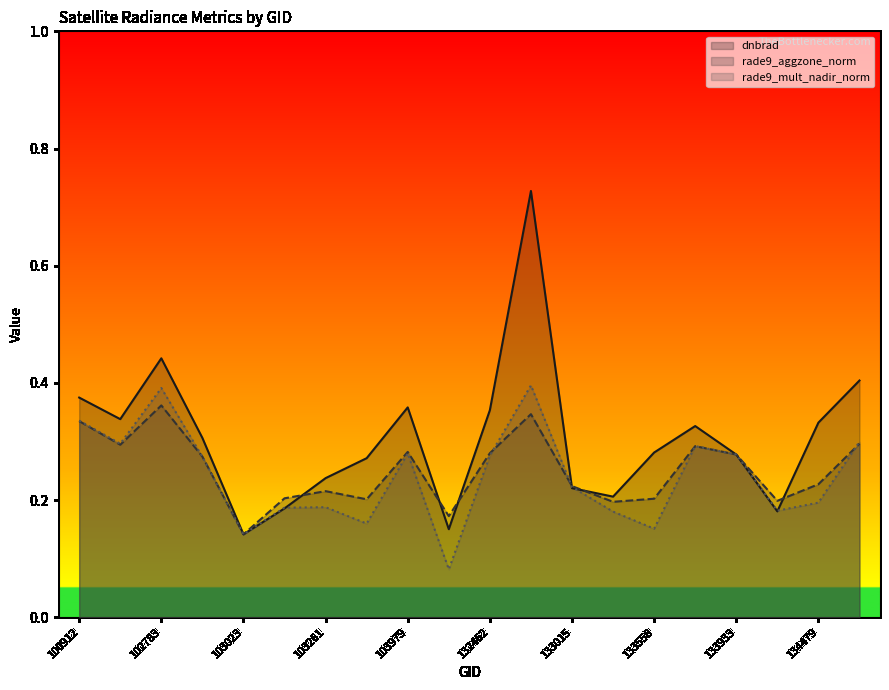

After their last crossing, which series has the higher values: dnbrad or rade9_mult_nadir_norm?

dnbrad